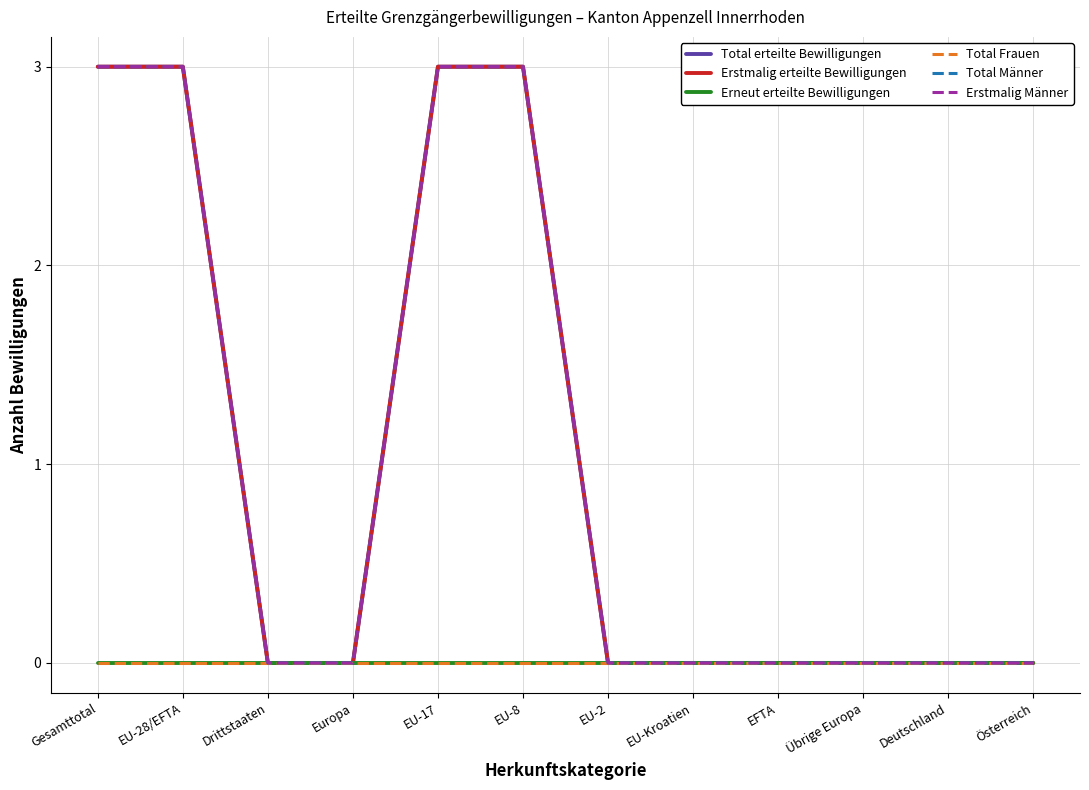

Is this an area chart (filled region under the line)?

No